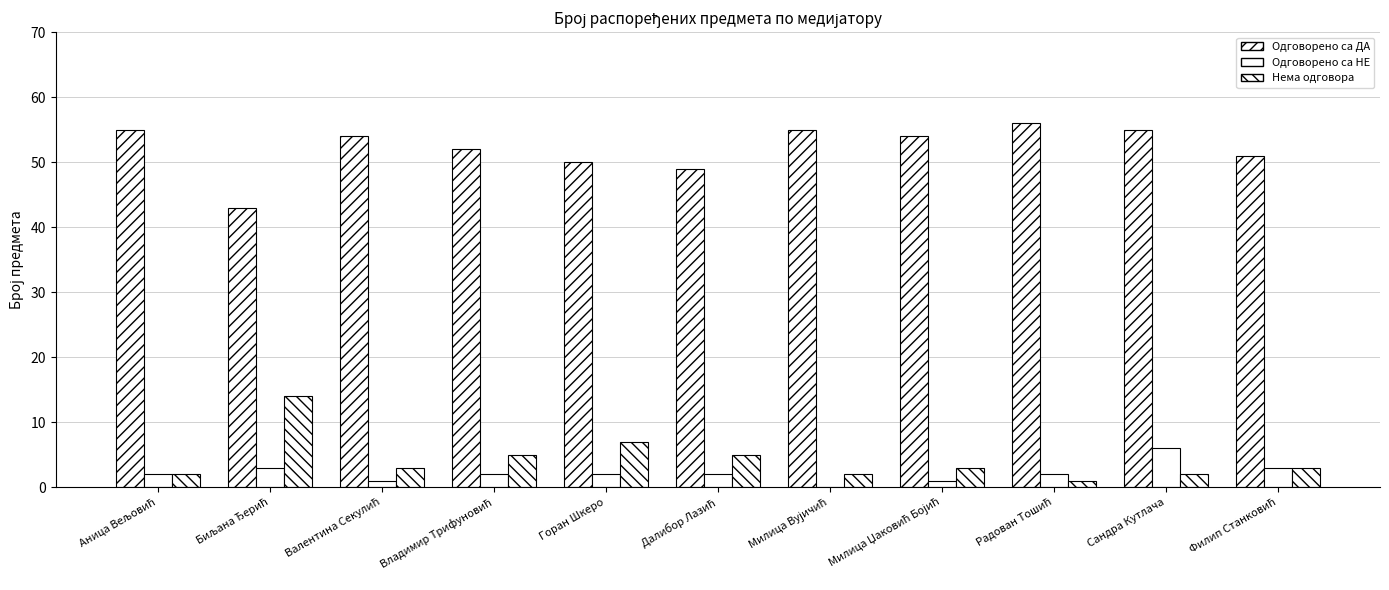

Between Горан Шкеро and Радован Тошић, which is larger?

Радован Тошић